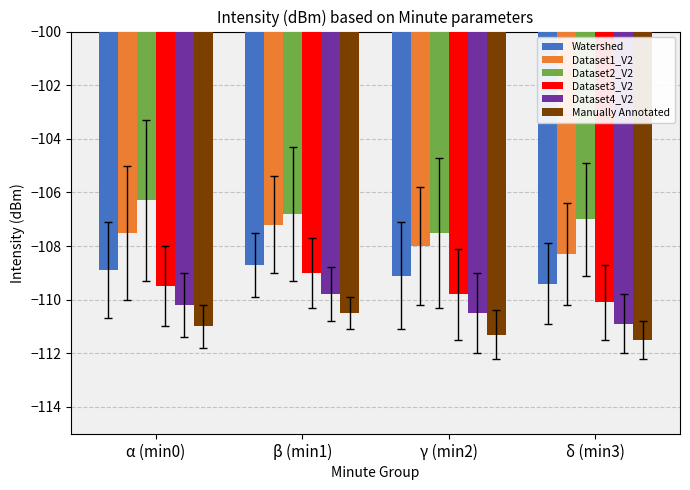

The value of Watershed at α (min0) is -108.9. True or false?

True